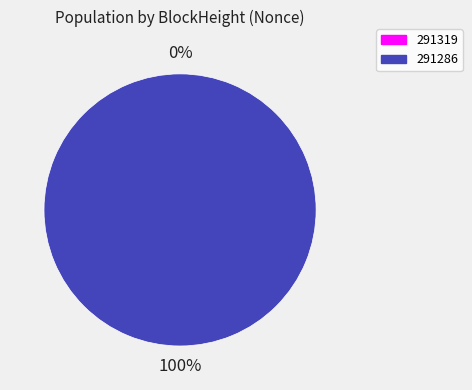

How many segments does this pie chart have?

2